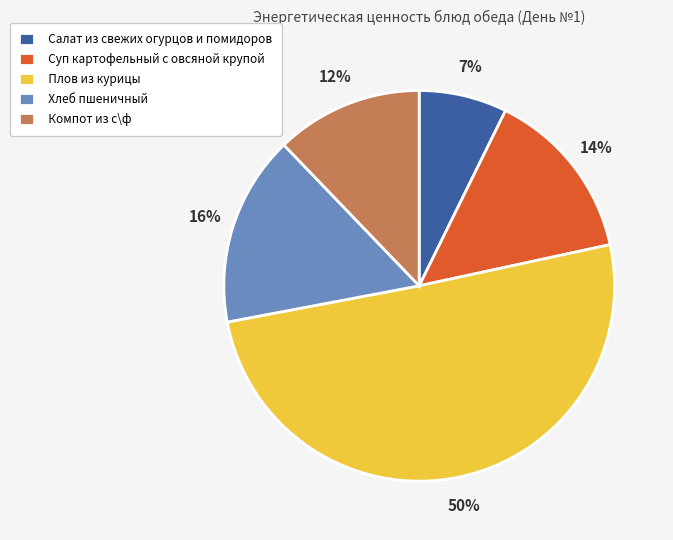

Do Хлеб пшеничный and Салат из свежих огурцов и помидоров together represent more than half of the pie?

No